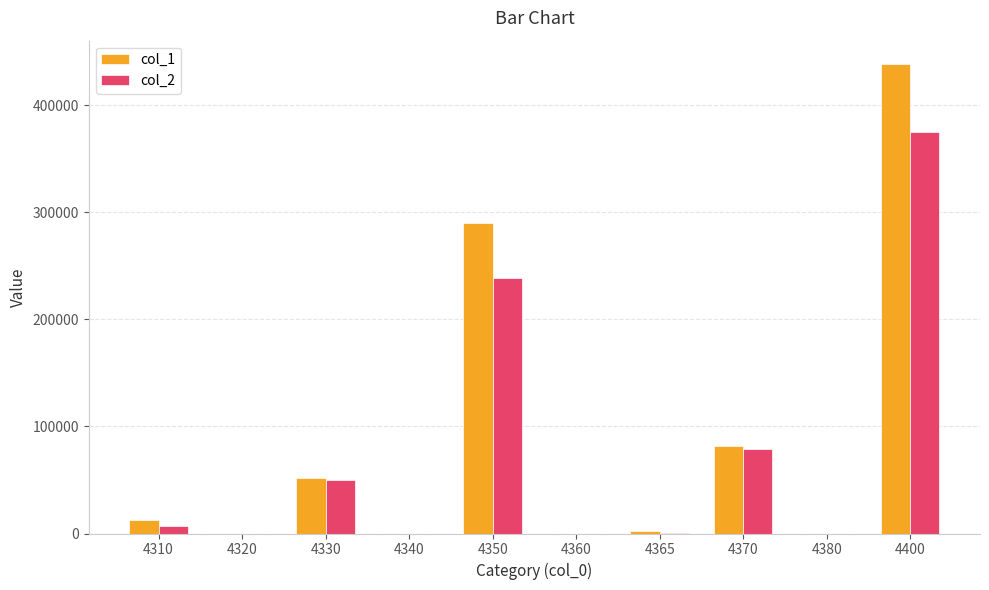

At which category is the sum across all series the highest?

4400